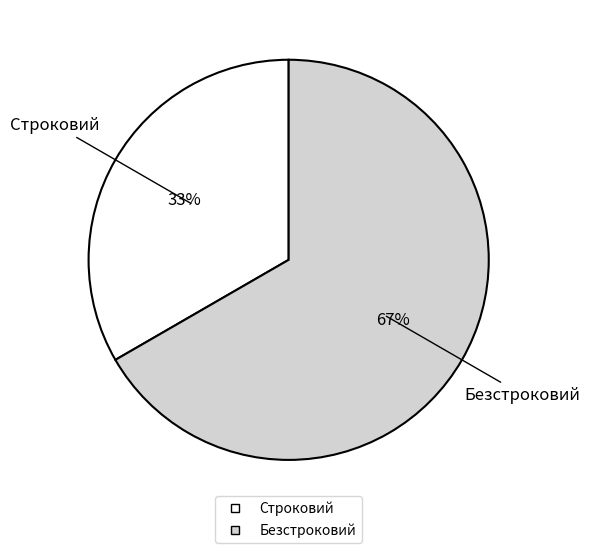

The Строковий slice represents 33% of the pie. True or false?

True